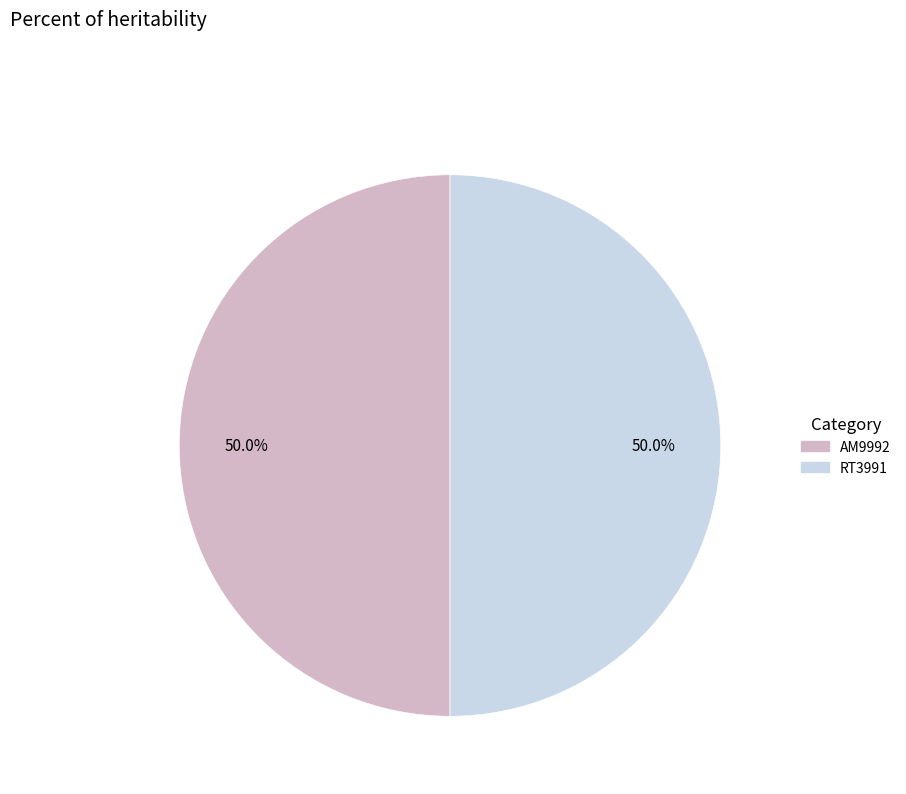

What is the ratio of the value at AM9992 to the value at RT3991?

1.0